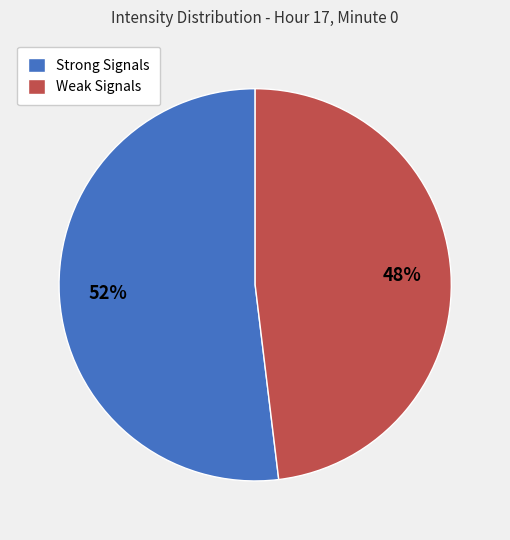

The Strong Signals slice represents 52% of the pie. True or false?

True